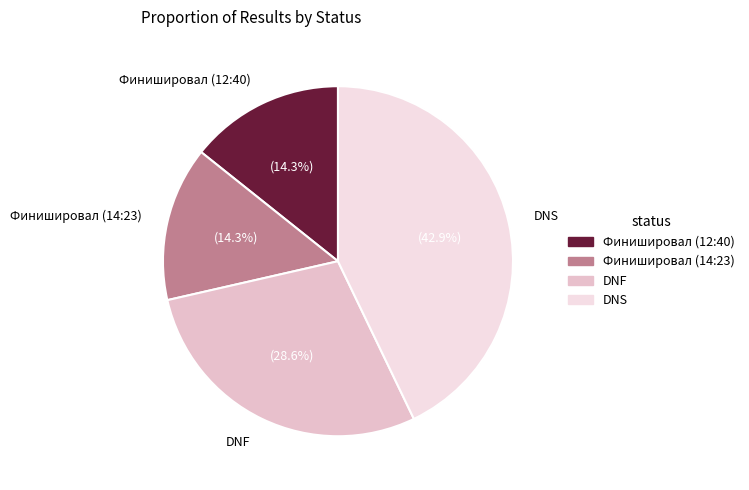

How many segments does this pie chart have?

4